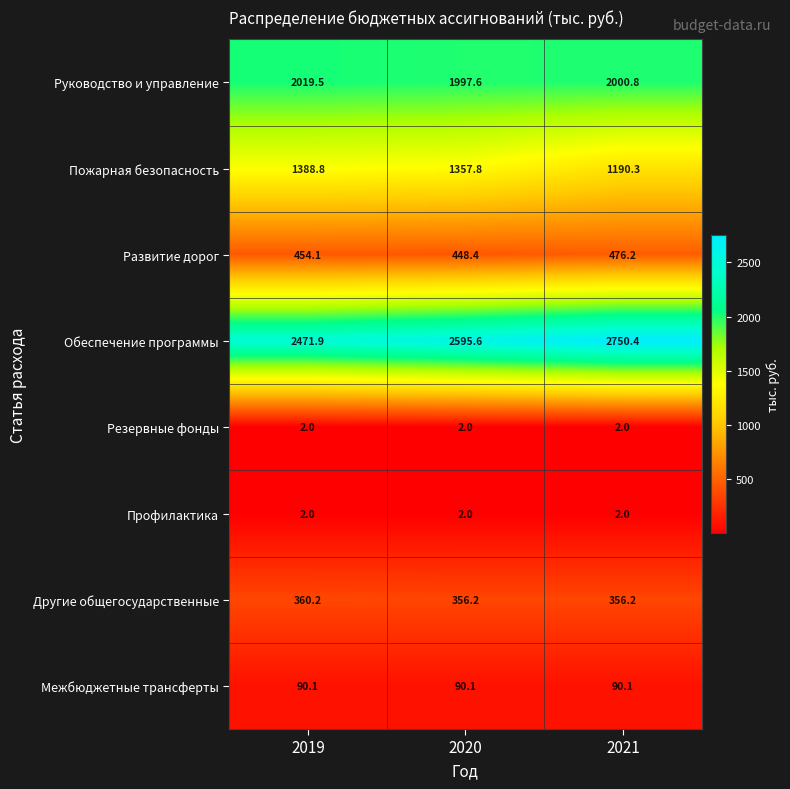

What is the highest value of the Обеспечение программы series?

2750.4